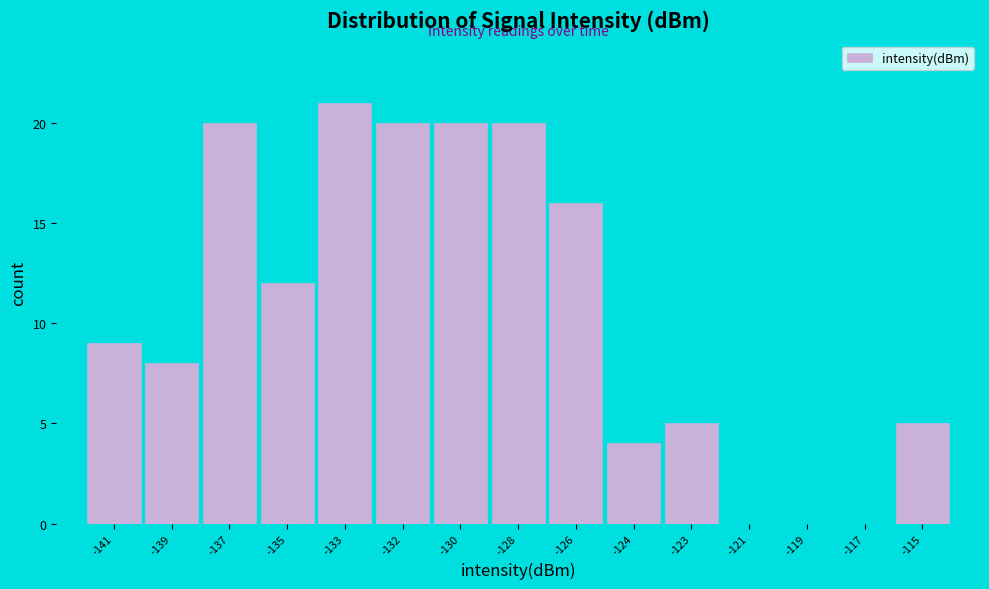

Reading right to left, list all the values displayed in this chart.

-115=5	-117=0	-119=0	-121=0	-123=5	-124=4	-126=16	-128=20	-130=20	-132=20	-133=21	-135=12	-137=20	-139=8	-141=9